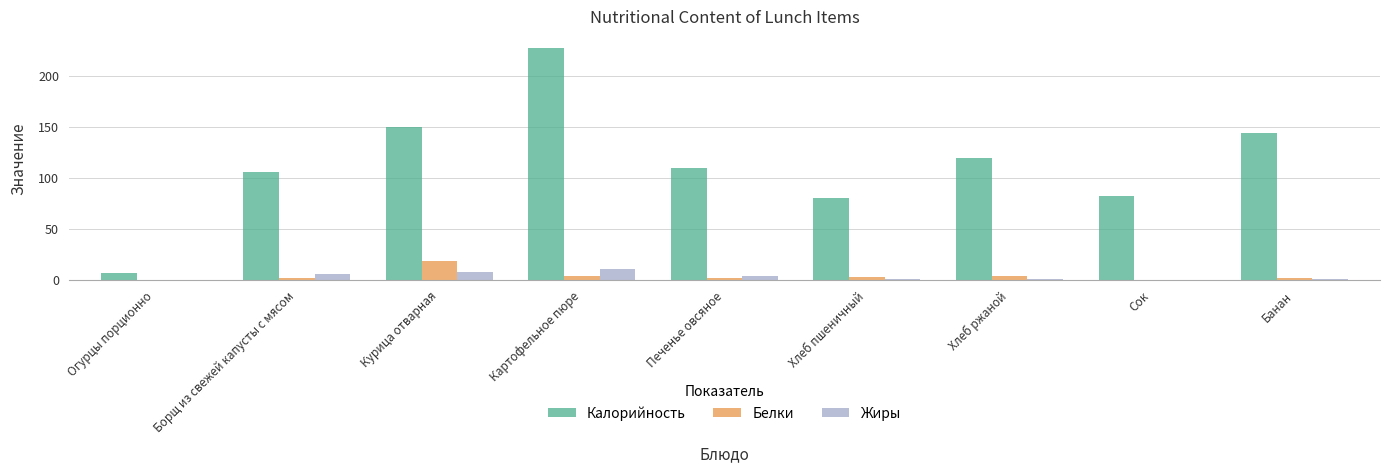

How many categories are shown in the chart?

9